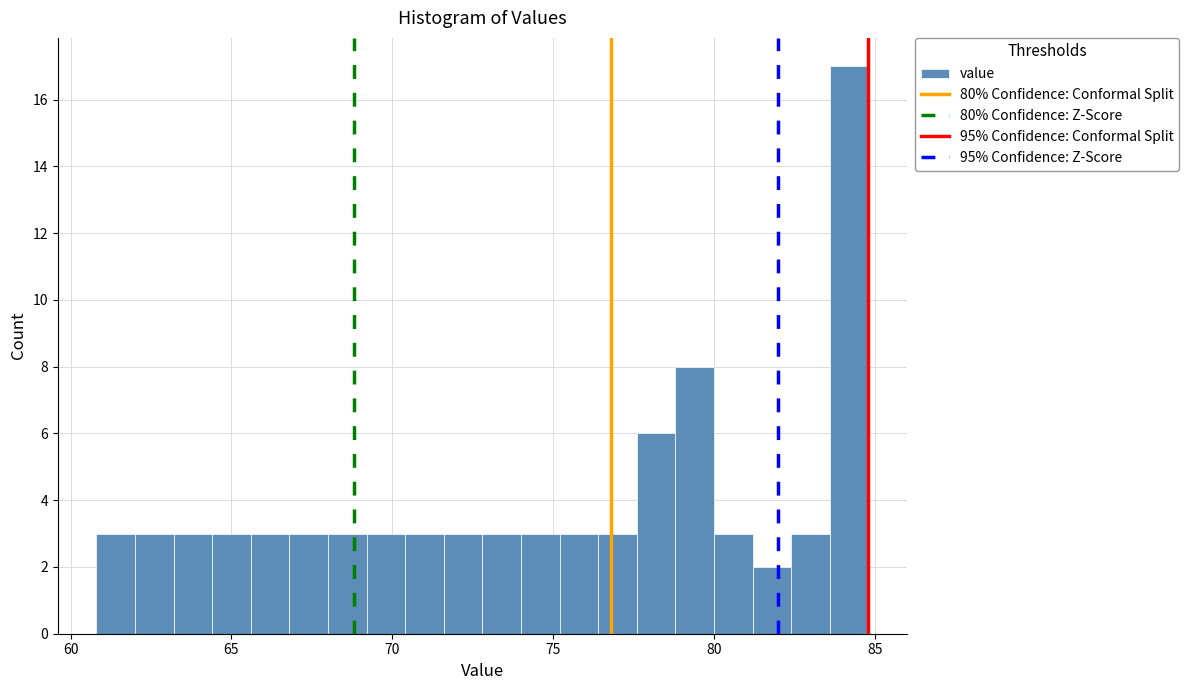

Around what value on the x-axis is the tallest bar? Give the approximate position of its centre, as read against the axis.

84.0